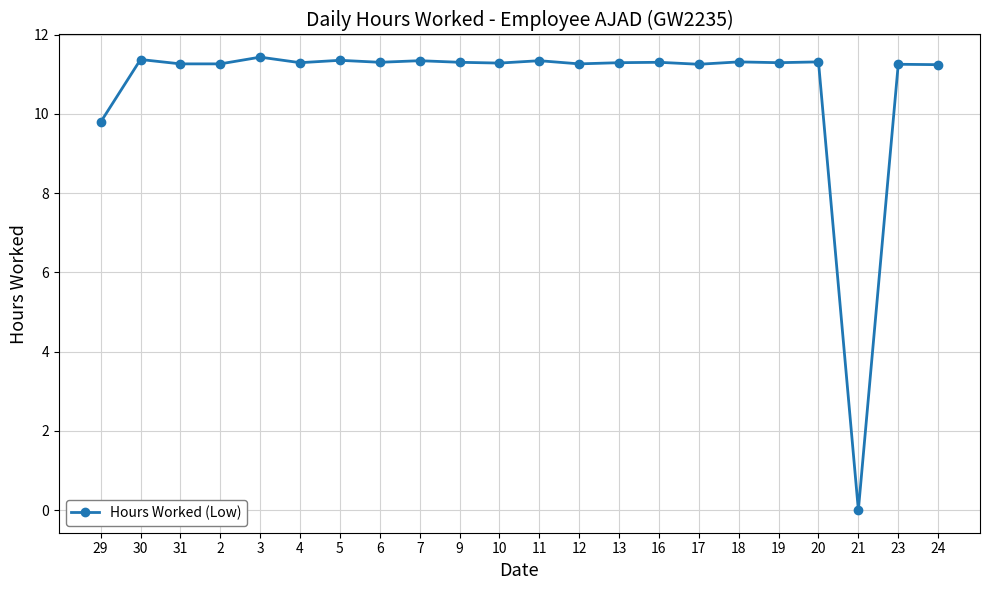

What is the label of the 1st point from the right?

24